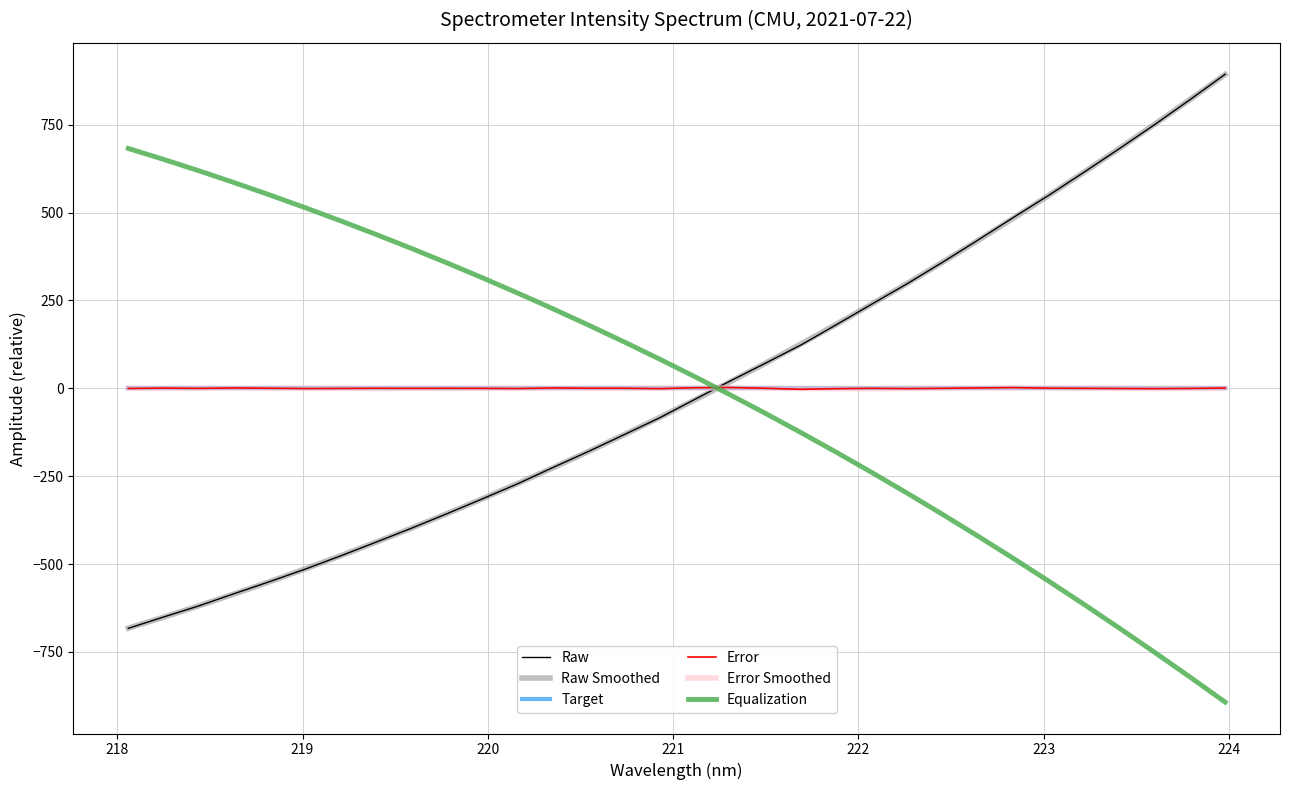

How many values in Equalization are below zero?

15